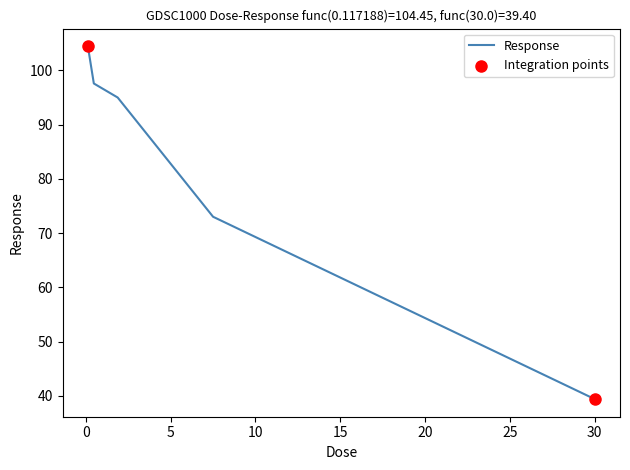

True or false: there are more than 1 points higher than both neighbors.

False